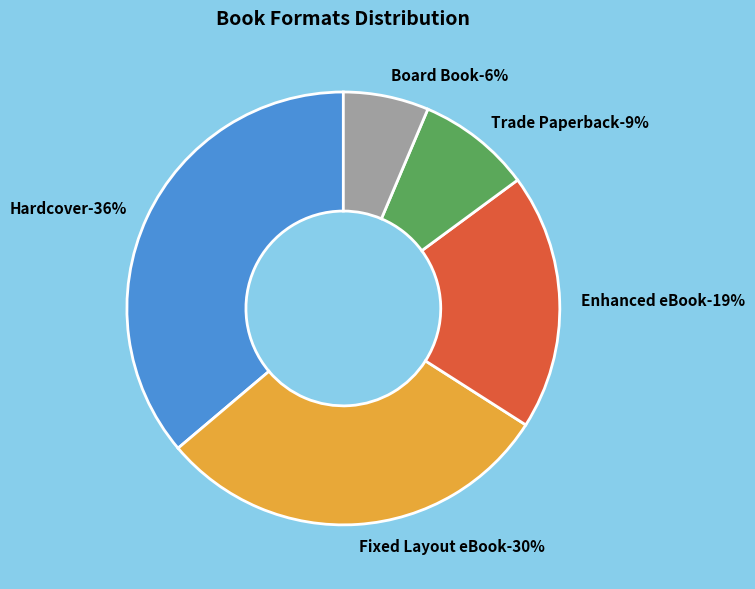

What is the total percentage of Hardcover and Trade Paperback?

44.7%